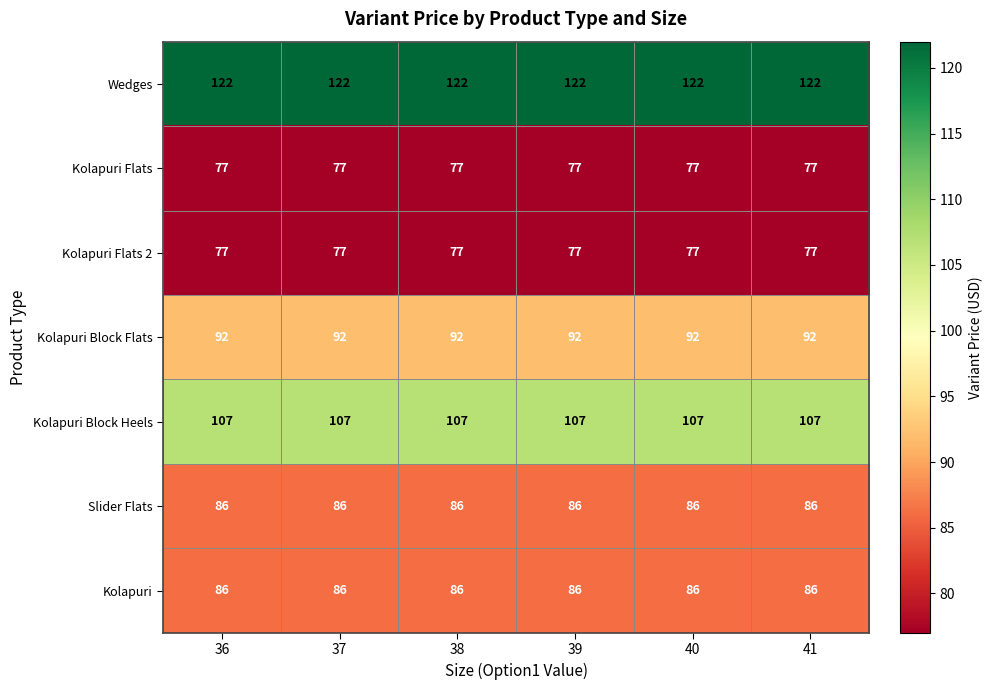

What is the maximum value for Kolapuri?

86